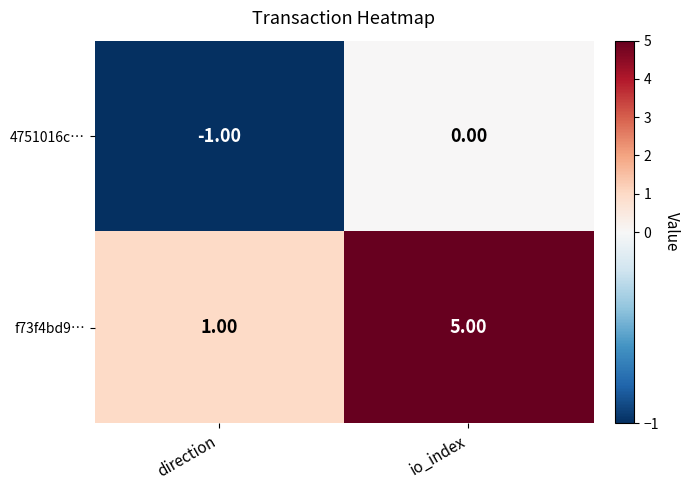

At which label is f73f4bd9… closest to 3?

direction